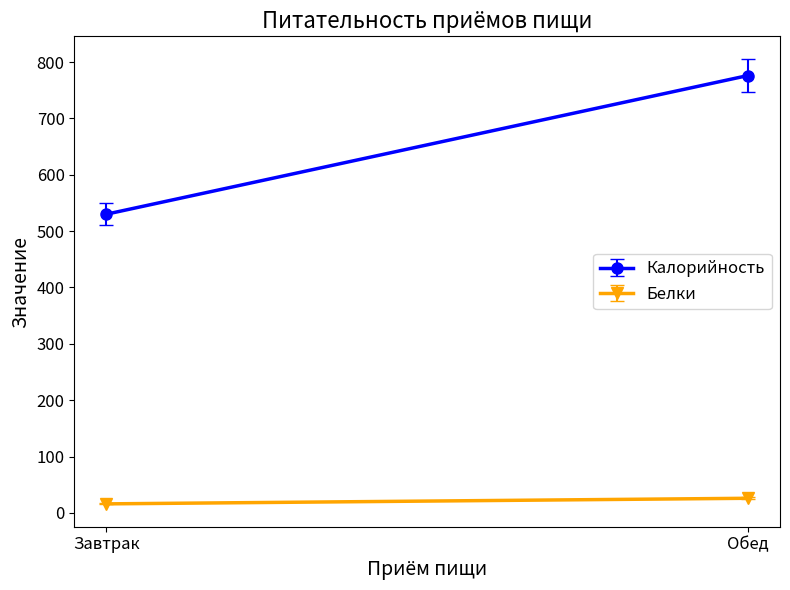

Where does the Белки series first go above 25?

Обед